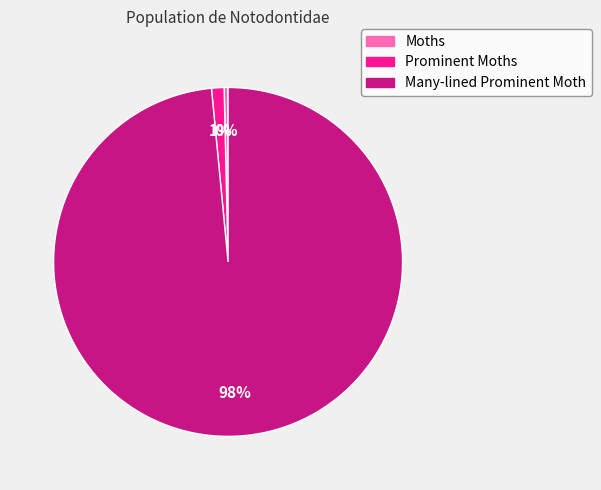

Does Moths represent more than half of the total?

No